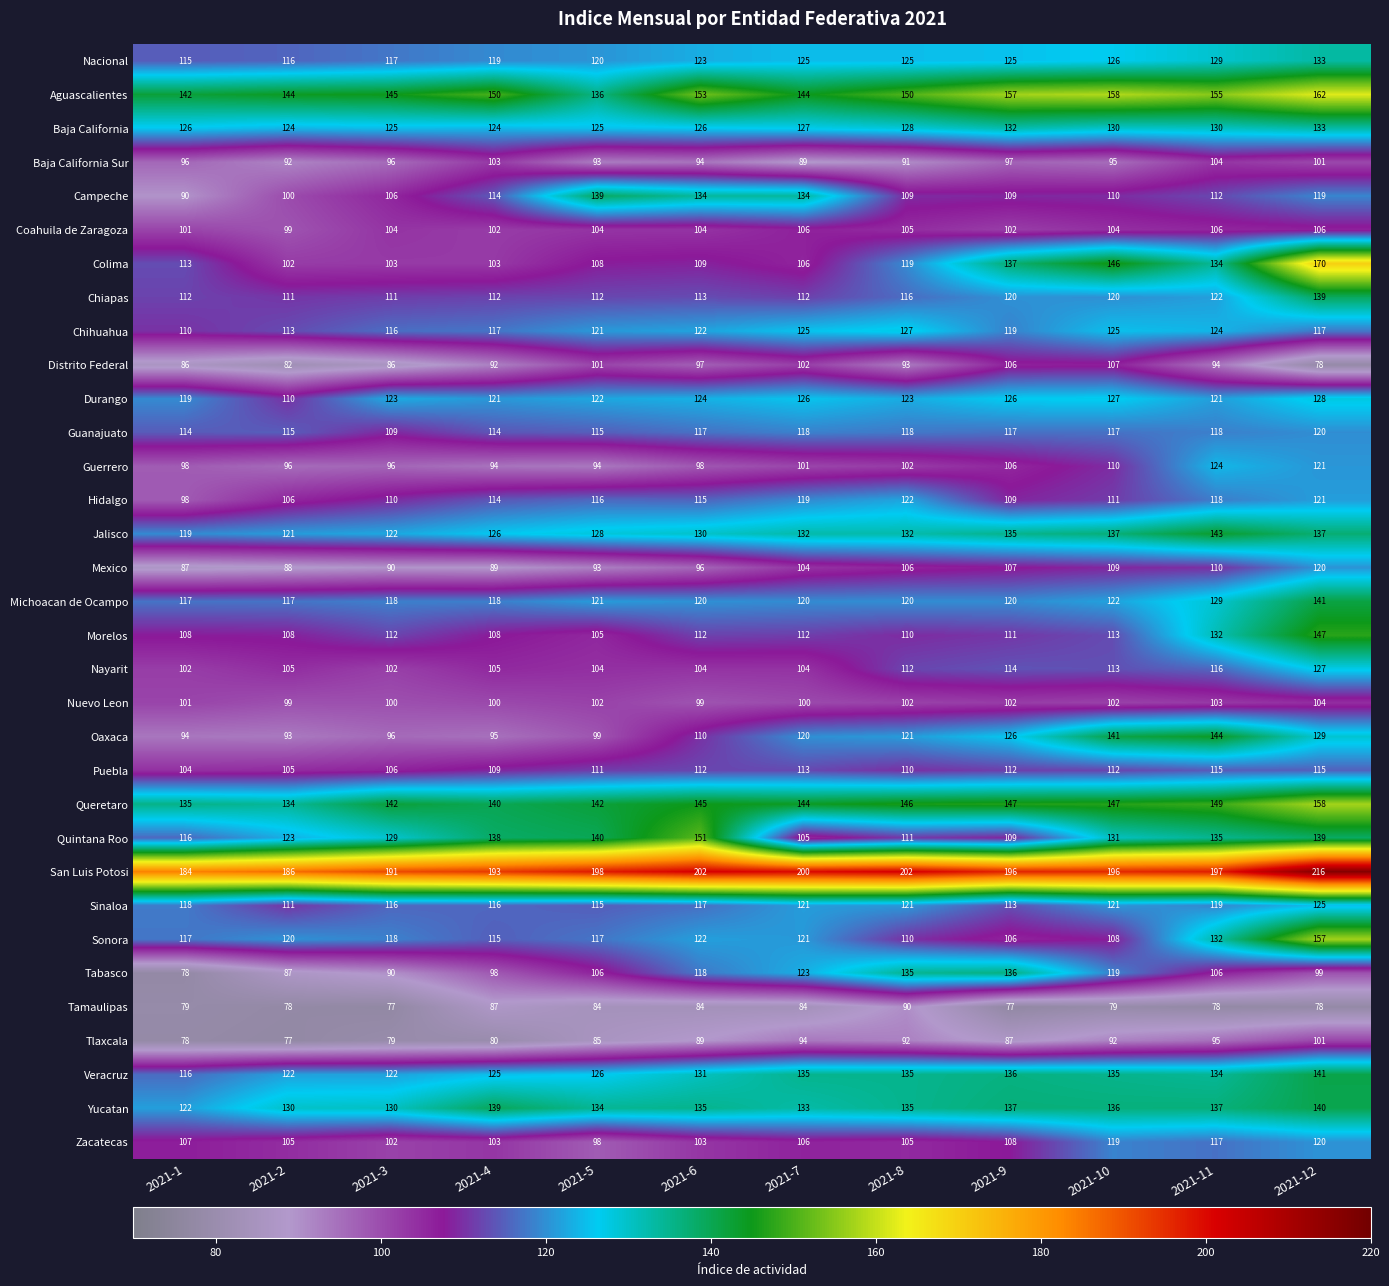

How many series are shown in this chart?

33